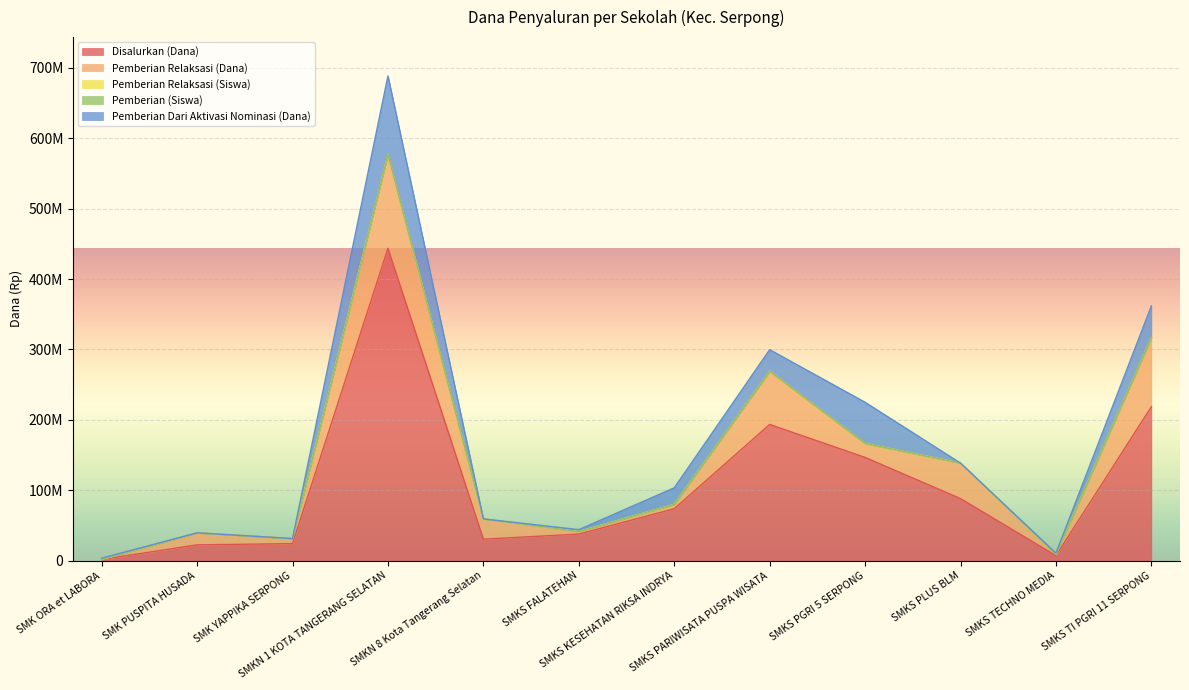

What is the total value across all series at SMK PUSPITA HUSADA?

39600019